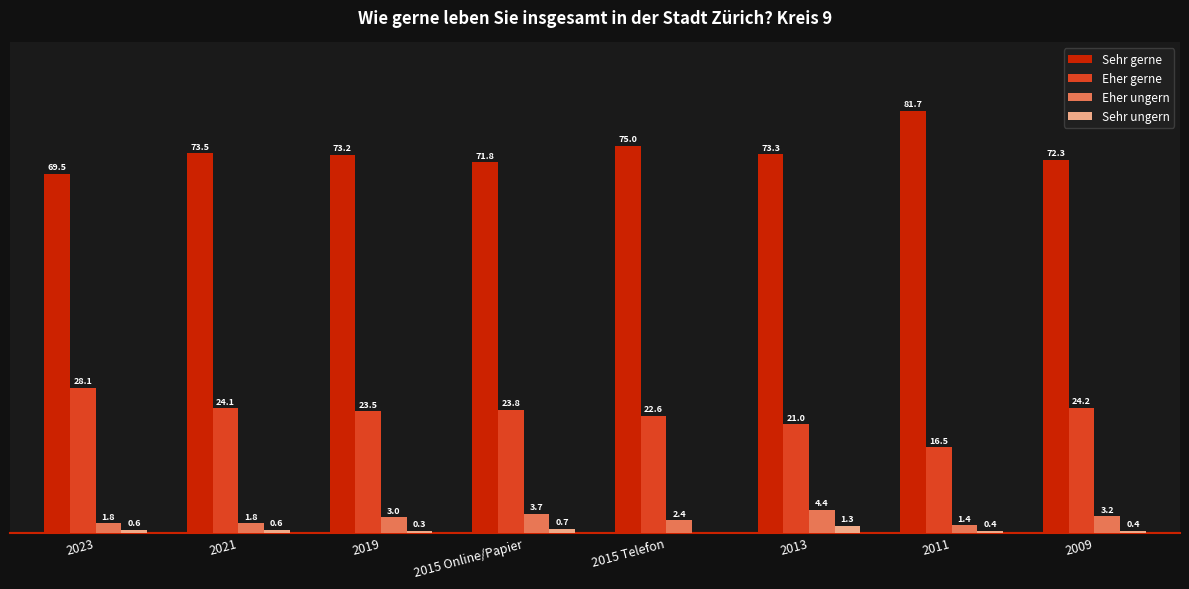

Which series has the largest total across all categories?

Sehr gerne